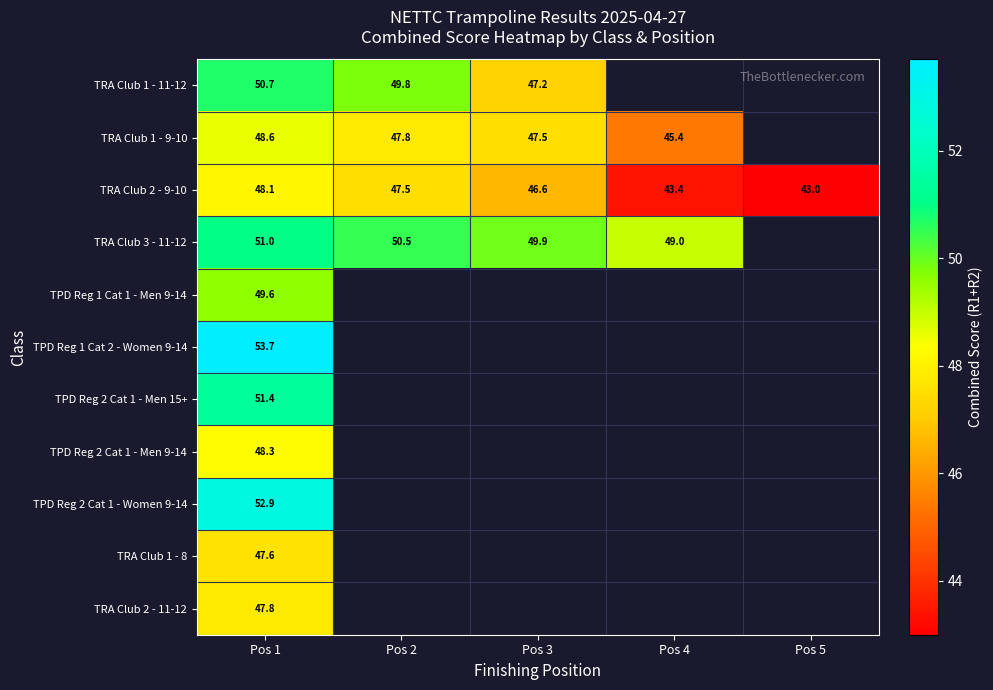

How many categories are shown in the chart?

5